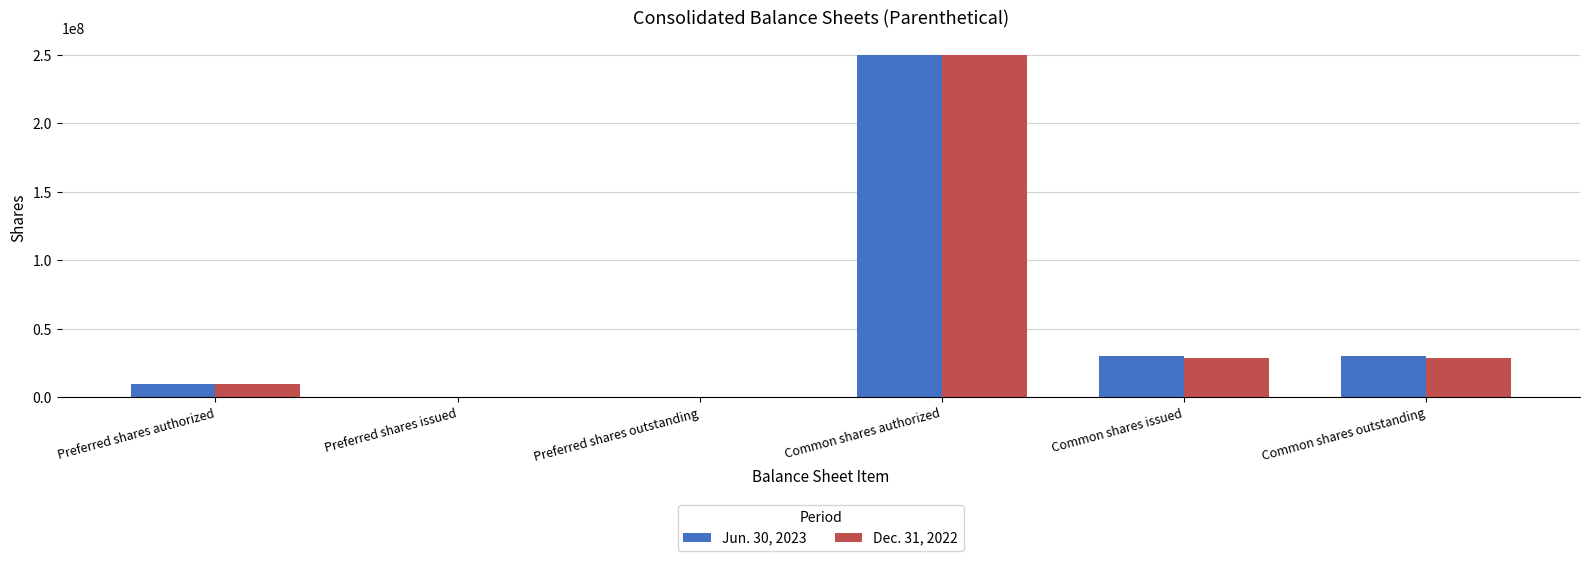

At which label does Jun. 30, 2023 first exceed 30286582?

Common shares authorized